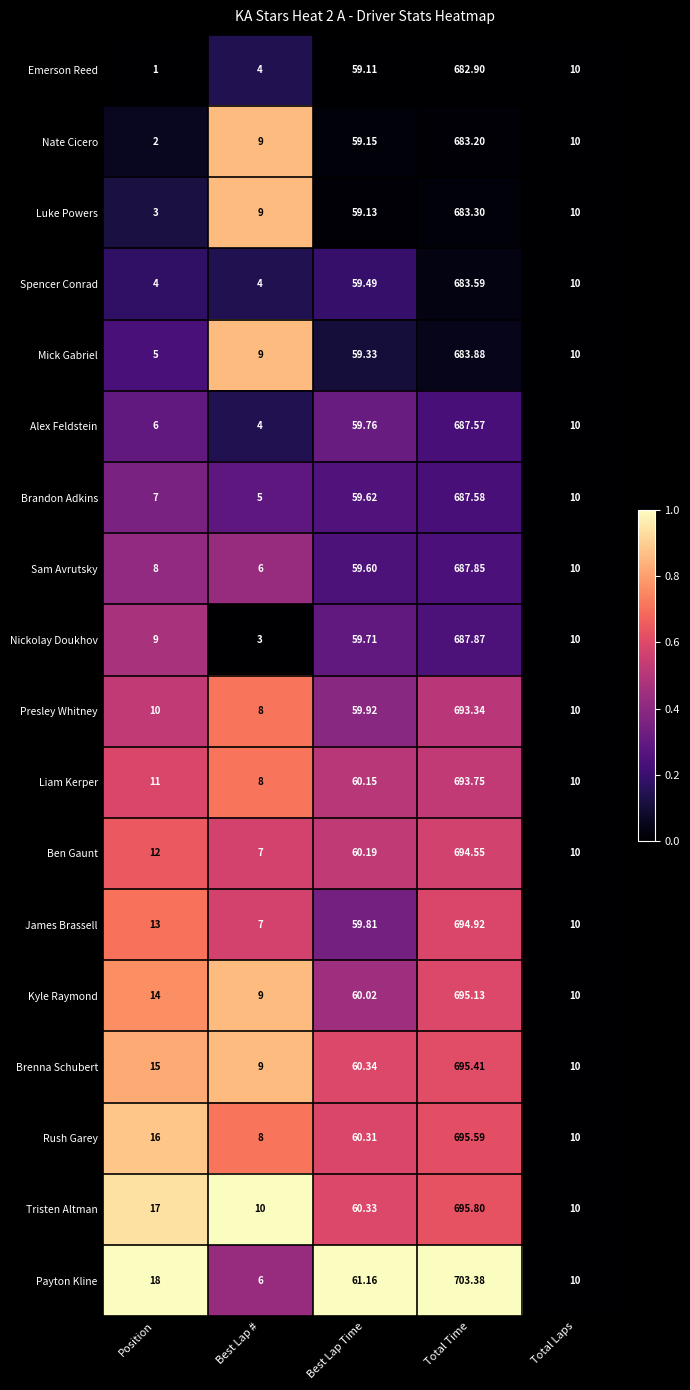

Rank the series at Position from highest to lowest value.

Payton Kline, Tristen Altman, Rush Garey, Brenna Schubert, Kyle Raymond, James Brassell, Ben Gaunt, Liam Kerper, Presley Whitney, Nickolay Doukhov, Sam Avrutsky, Brandon Adkins, Alex Feldstein, Mick Gabriel, Spencer Conrad, Luke Powers, Nate Cicero, Emerson Reed